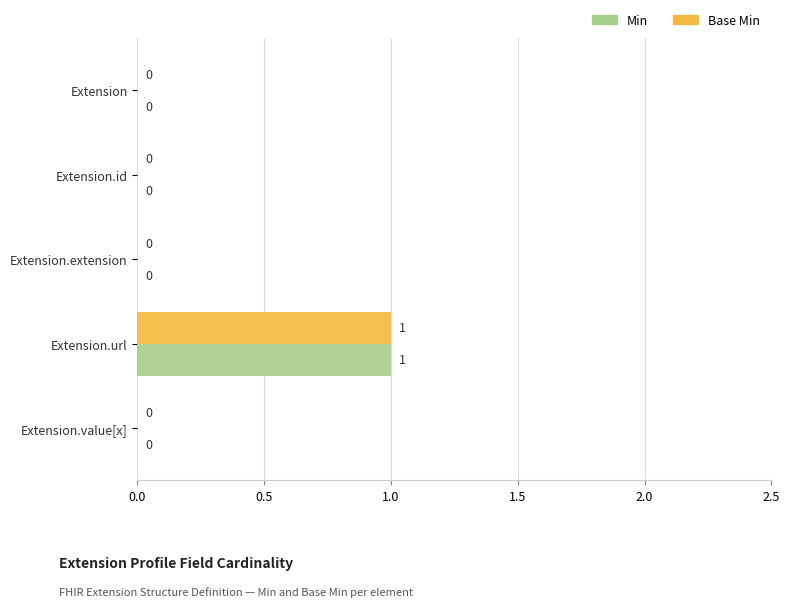

Which category has the highest value in the Base Min series?

Extension.url